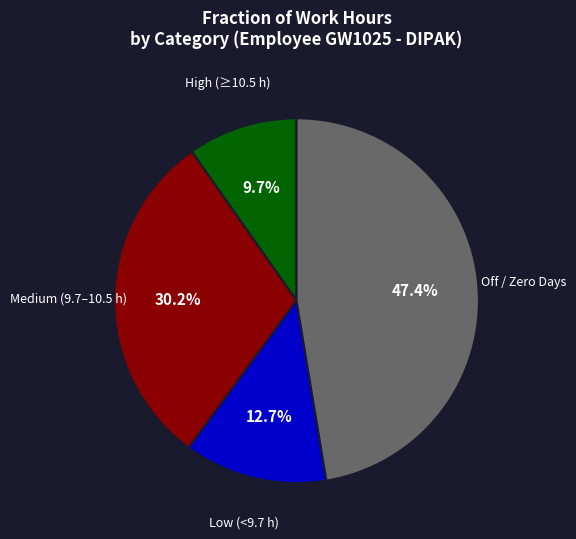

To the nearest percent, what is the difference between the largest and smallest slice percentages?

38%